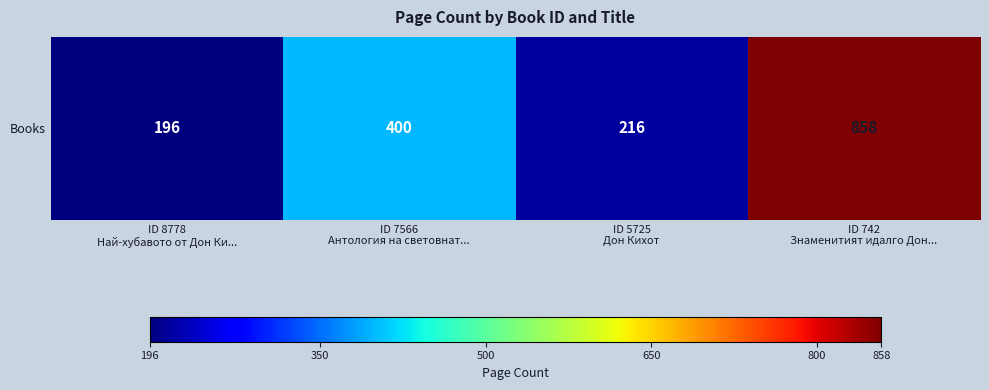

Which has a higher value, ID 742
Знаменитият идалго Дон... or ID 7566
Антология на световнат...?

ID 742
Знаменитият идалго Дон...